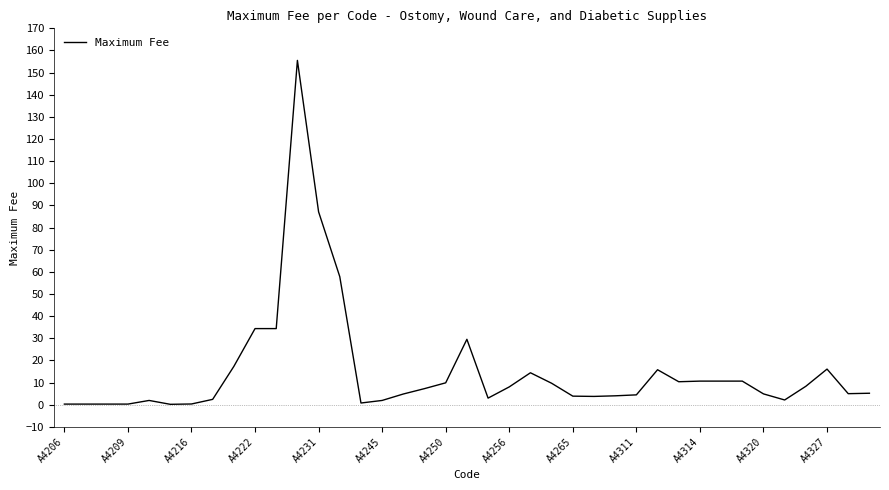

How many lines are shown in the chart?

1